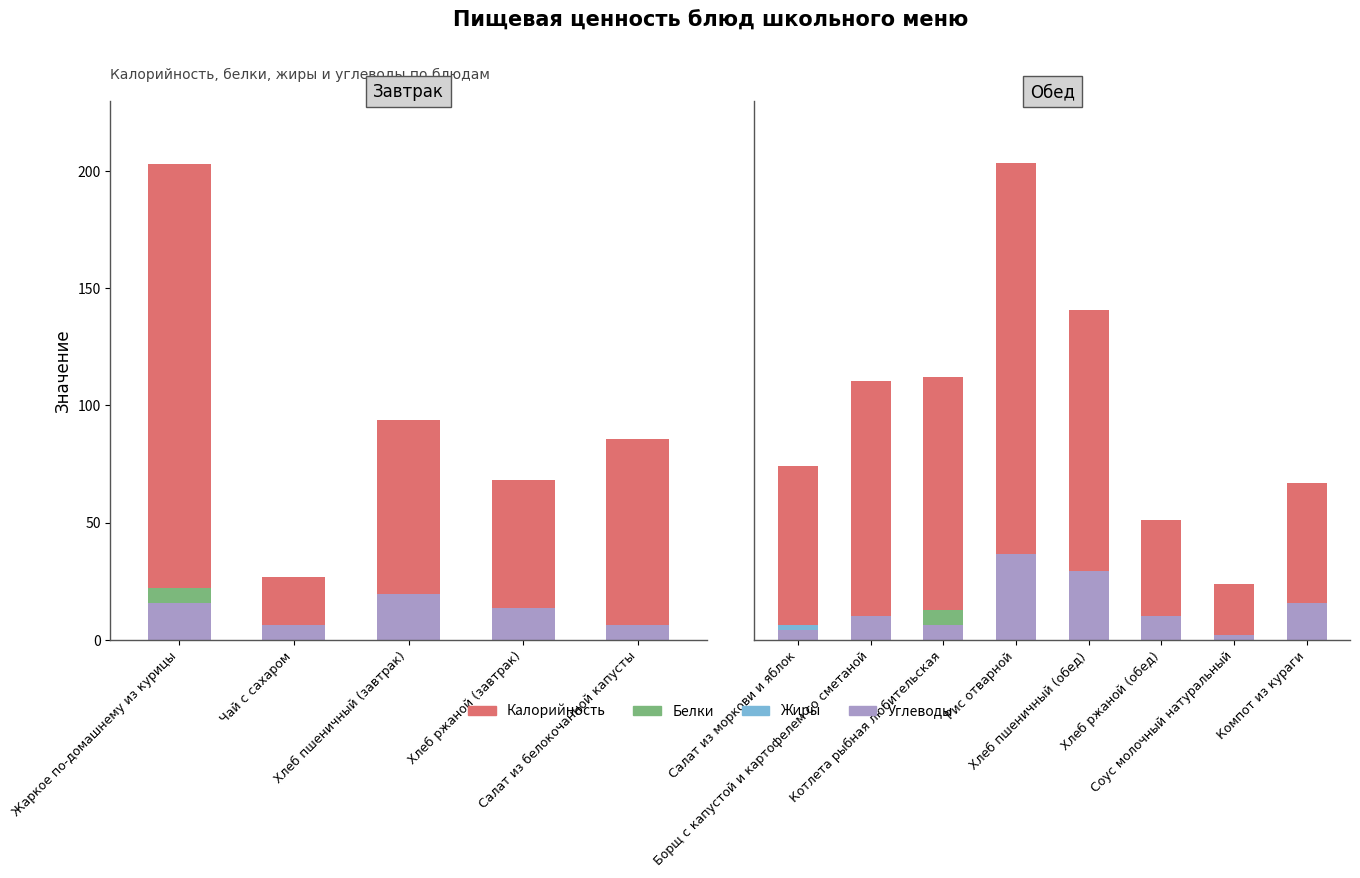

What is the value of the Калорийность bar at the 4th from the left?

203.5